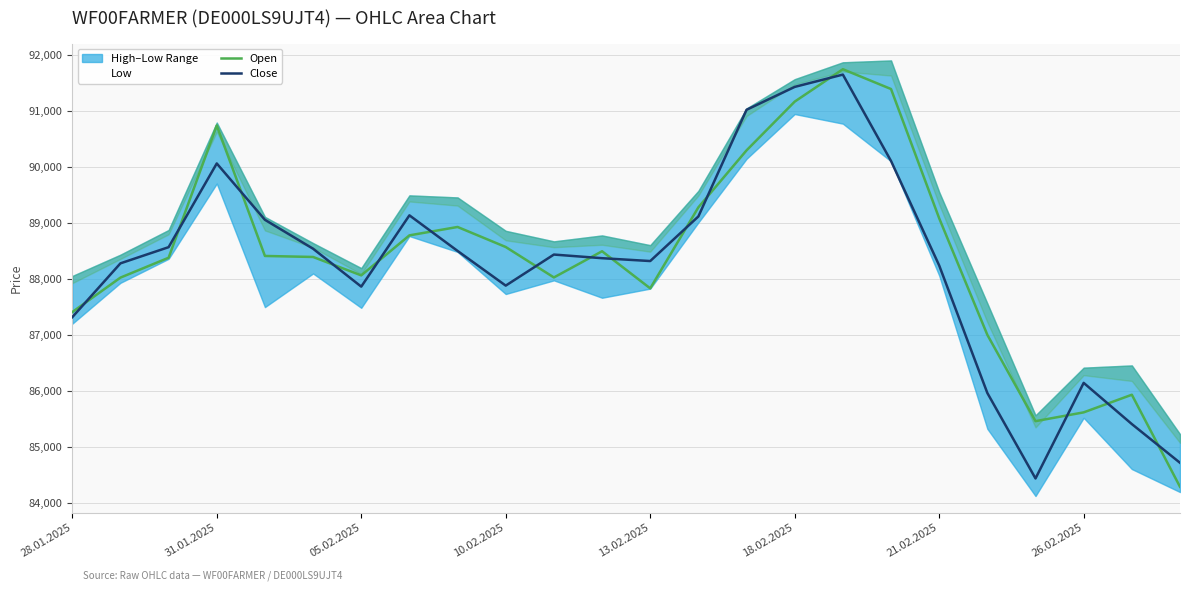

List the series in order of their overall mean, highest first.

Open, Close